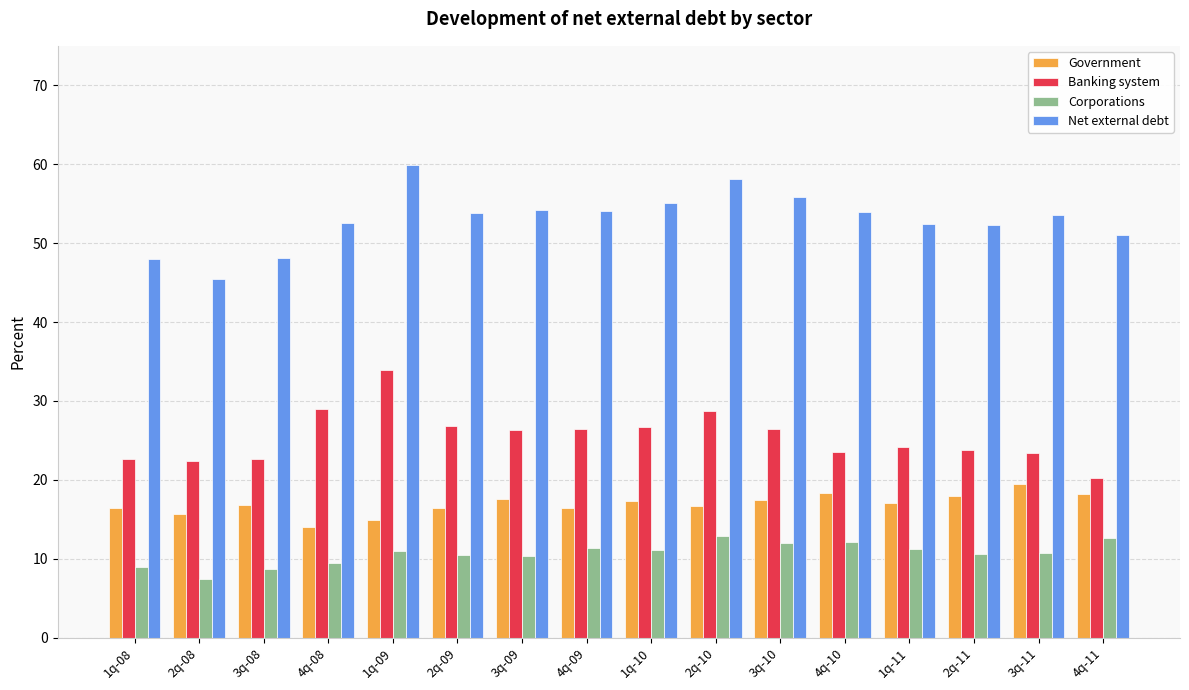

What is the approximate value of Government at 2q-09?

16.4